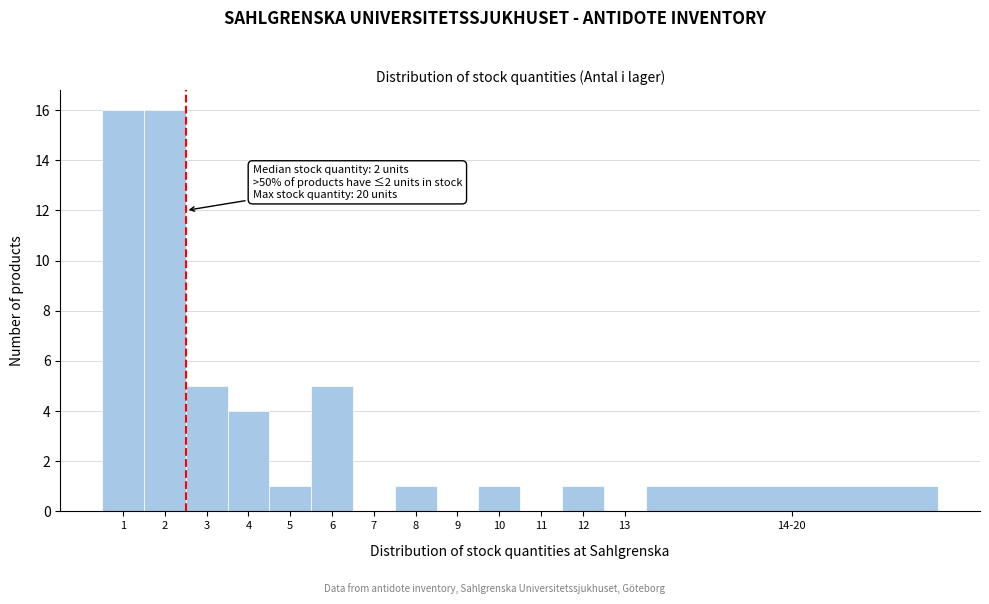

Reading left to right, list all the values displayed in this chart.

1=16	2=16	3=5	4=4	5=1	6=5	7=0	8=1	9=0	10=1	11=0	12=1	13=0	14-20=1